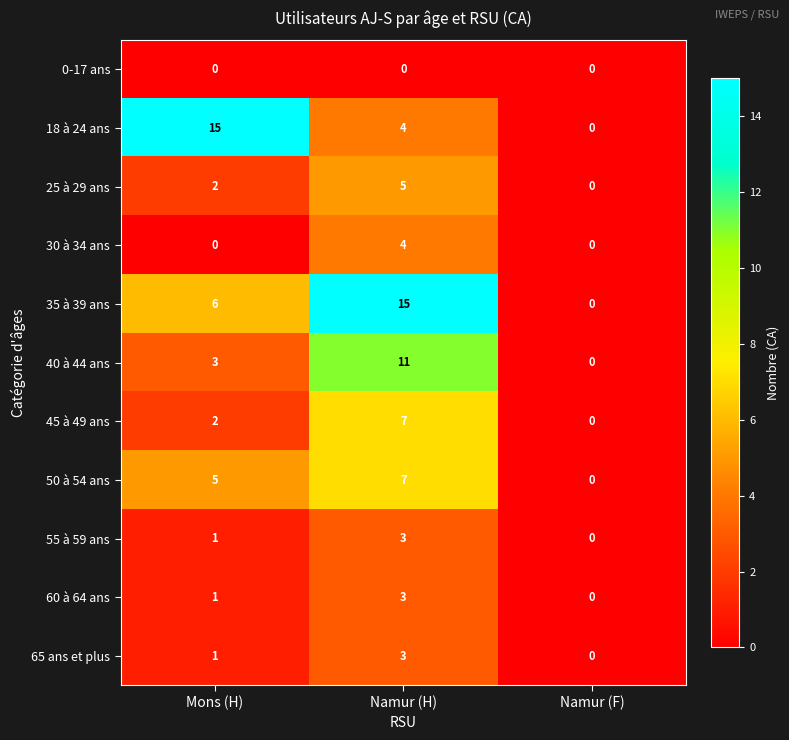

Between Mons (H) and Namur (F), which series saw the biggest shift?

18 à 24 ans